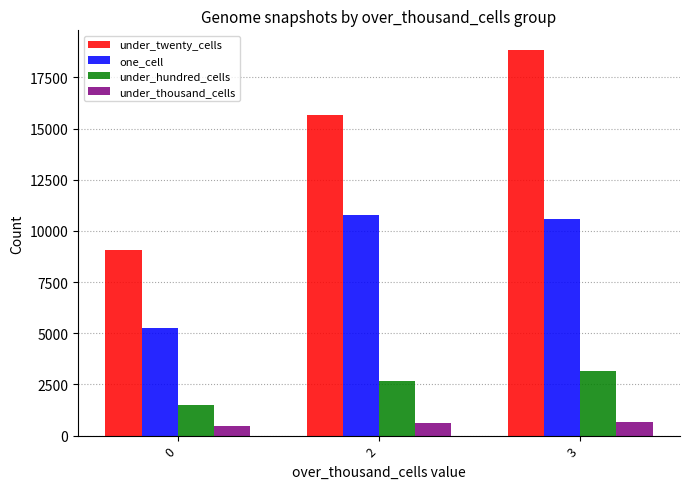

What is the smallest value displayed?

454